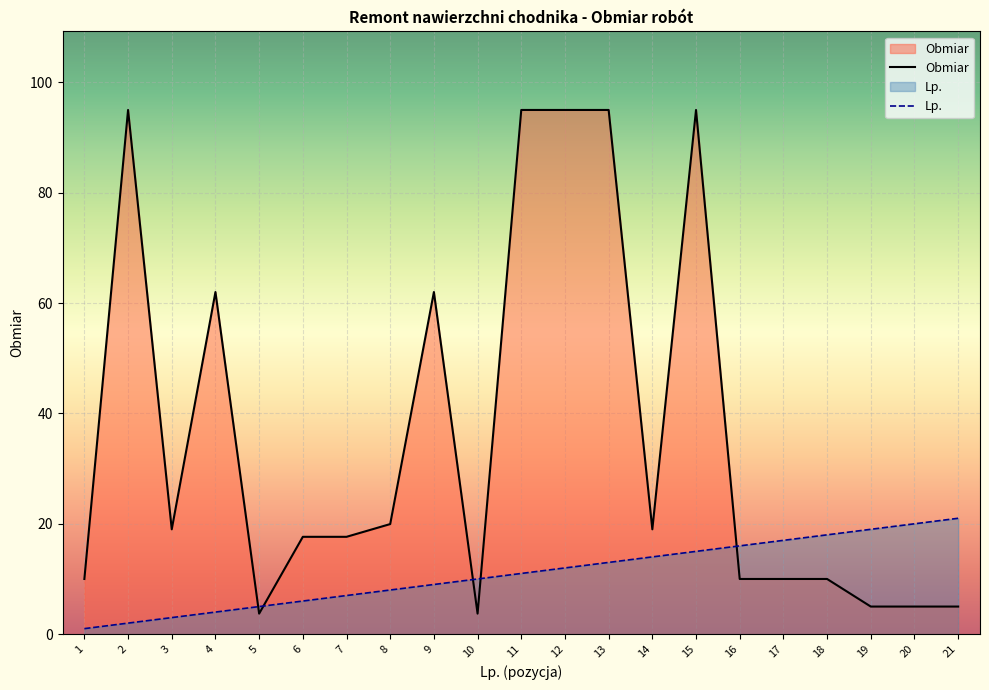

At which category is the sum across all series the highest?

15